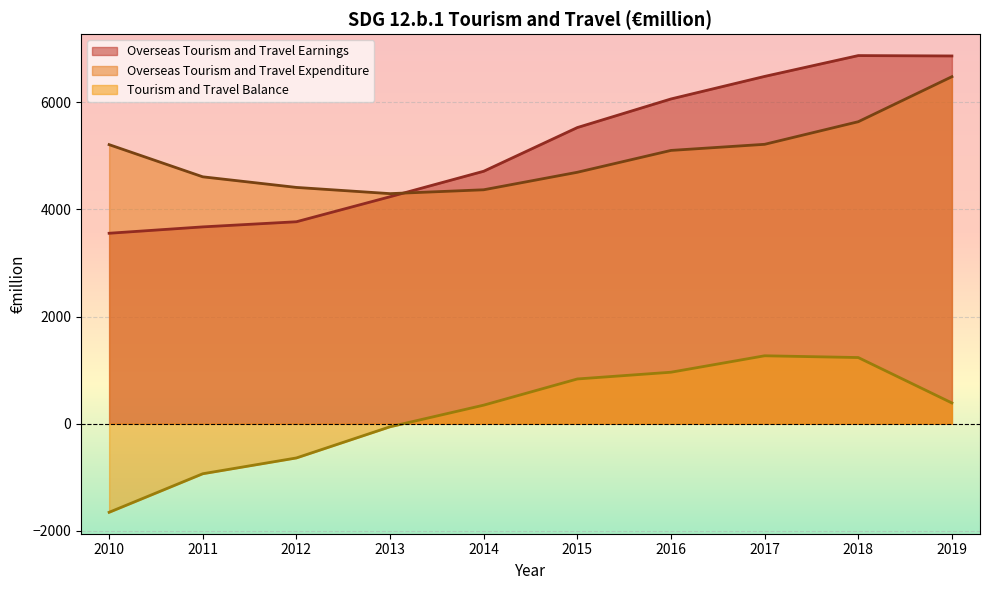

True or false: Overseas Tourism and Travel Earnings and Tourism and Travel Balance intersect in this chart.

False